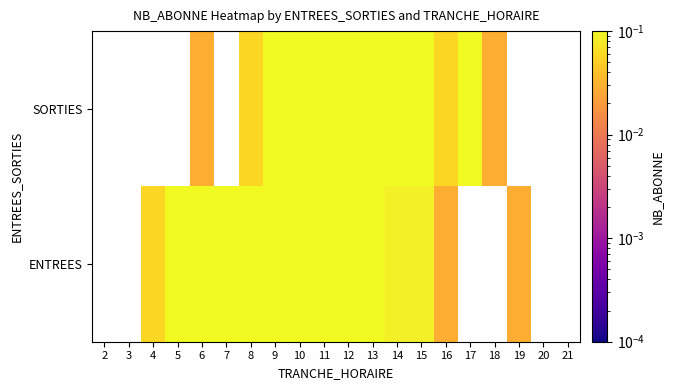

How many categories are shown in the chart?

20